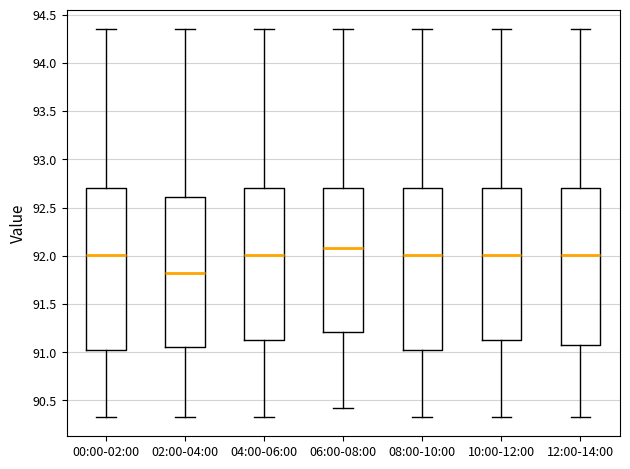

Where does the lower whisker of the box for 02:00-04:00 end on the y-axis? The values are not printed on the chart, so give them approximately, as read against the axis.

90.35